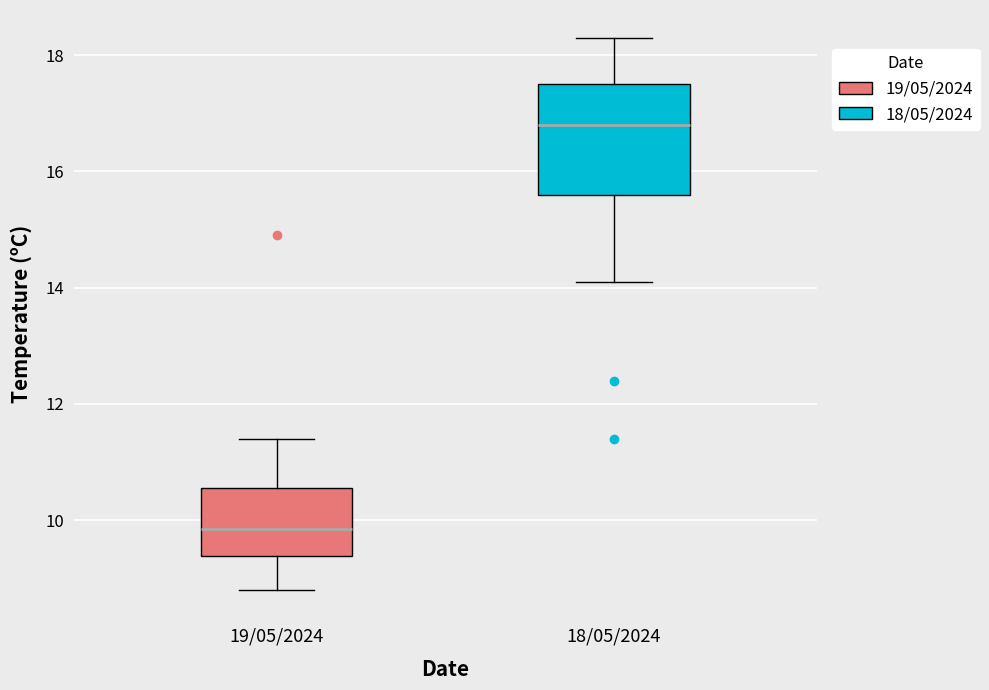

Where is the lower edge of the box for 19/05/2024 on the y-axis? The values are not printed on the chart, so give them approximately, as read against the axis.

9.4